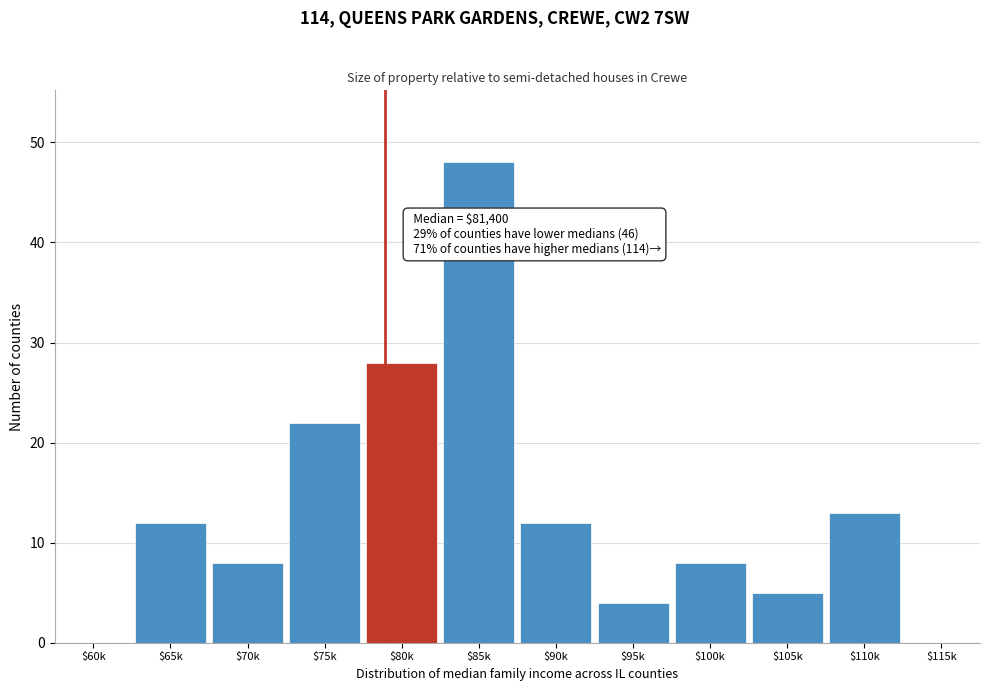

What is the sum of all values?

160